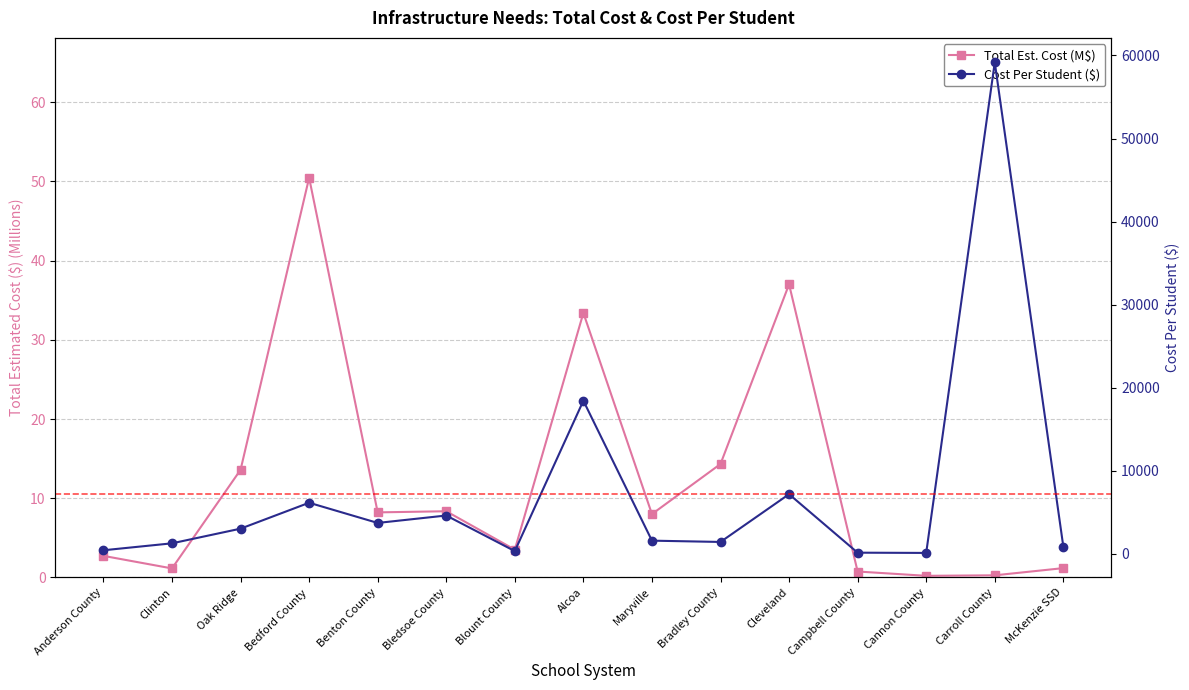

How many categories are shown in the chart?

15